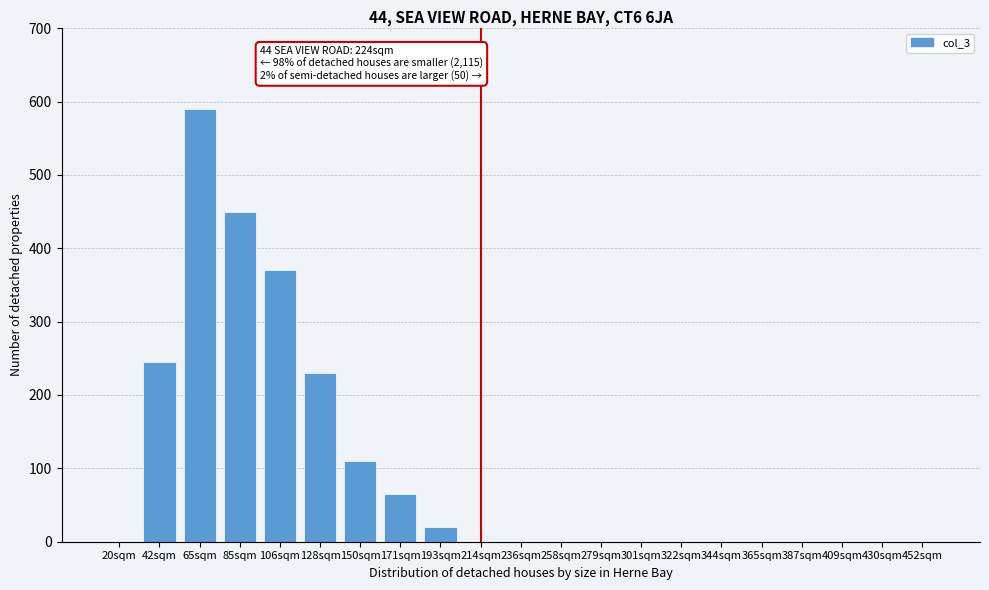

Reading right to left, extract all data points from this chart.

452sqm=0	430sqm=0	409sqm=0	387sqm=0	365sqm=0	344sqm=0	322sqm=0	301sqm=0	279sqm=0	258sqm=0	236sqm=0	214sqm=0	193sqm=20	171sqm=65	150sqm=110	128sqm=230	106sqm=370	85sqm=450	65sqm=590	42sqm=245	20sqm=0